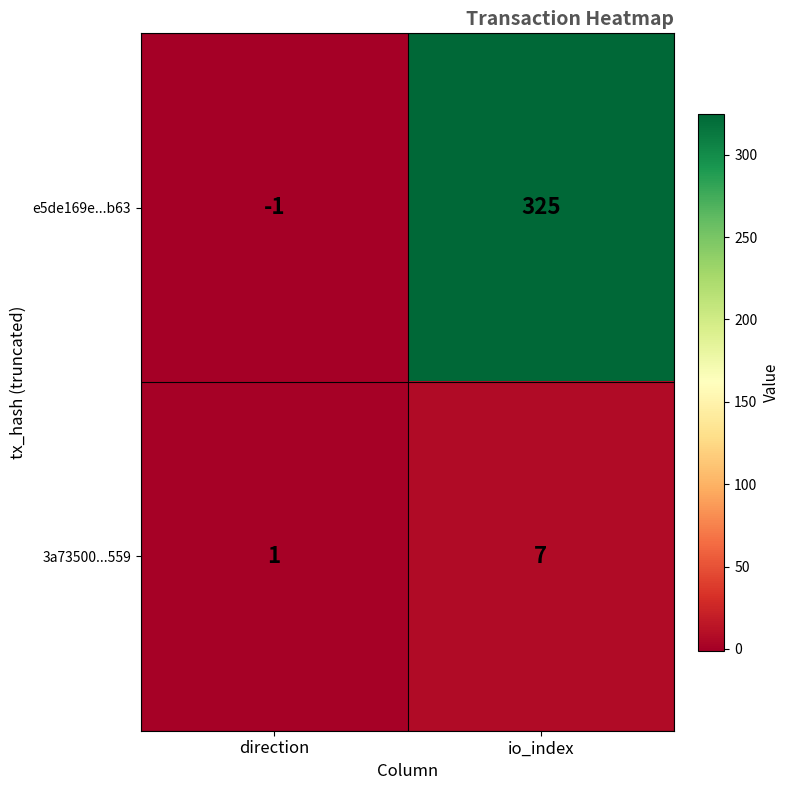

At how many categories does at least one series exceed 214?

1